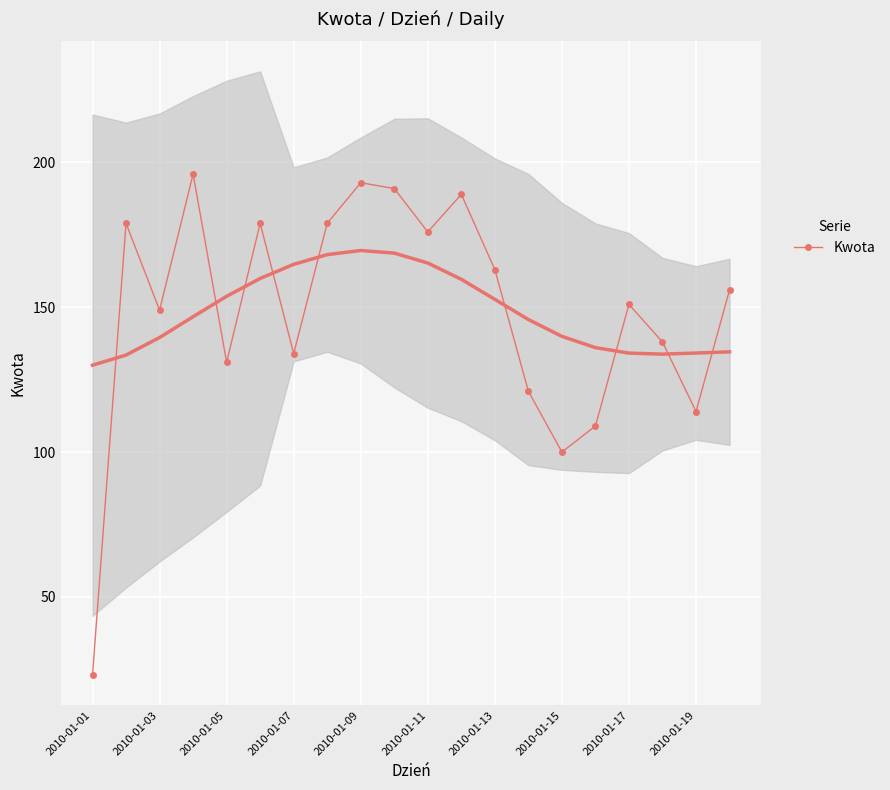

What is the difference between the maximum and minimum values?

173